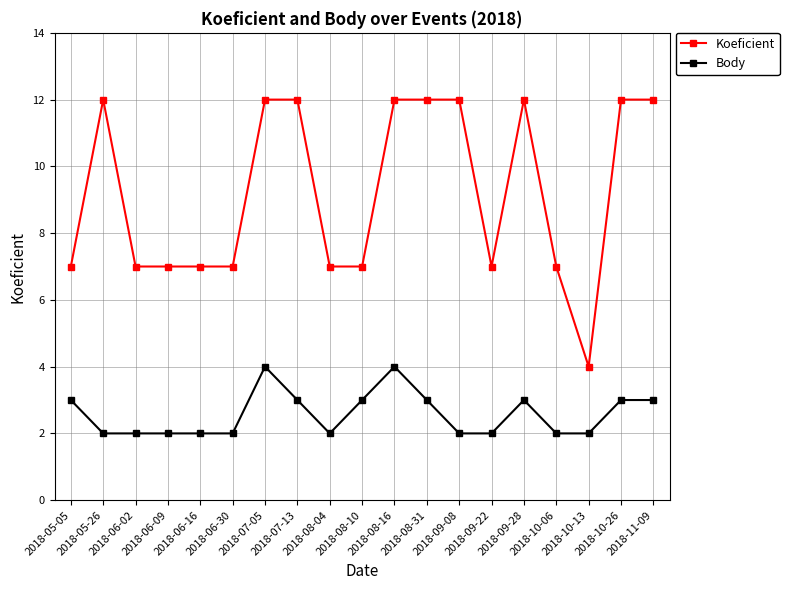

Reading left to right, list all the values displayed in this chart.

Koeficient: 7	12	7	7	7	7	12	12	7	7	12	12	12	7	12	7	4	12	12
Body: 3	2	2	2	2	2	4	3	2	3	4	3	2	2	3	2	2	3	3